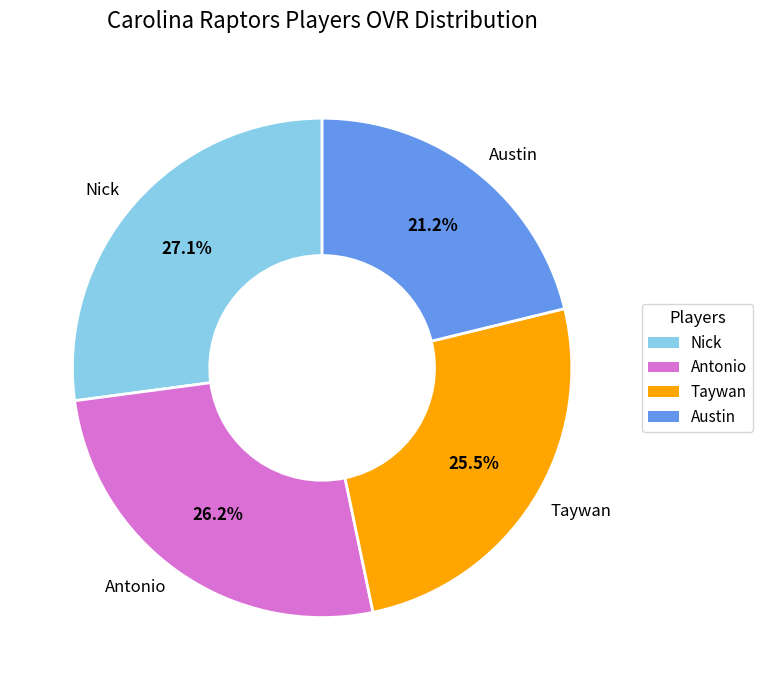

To the nearest percent, what portion does Austin represent?

21%